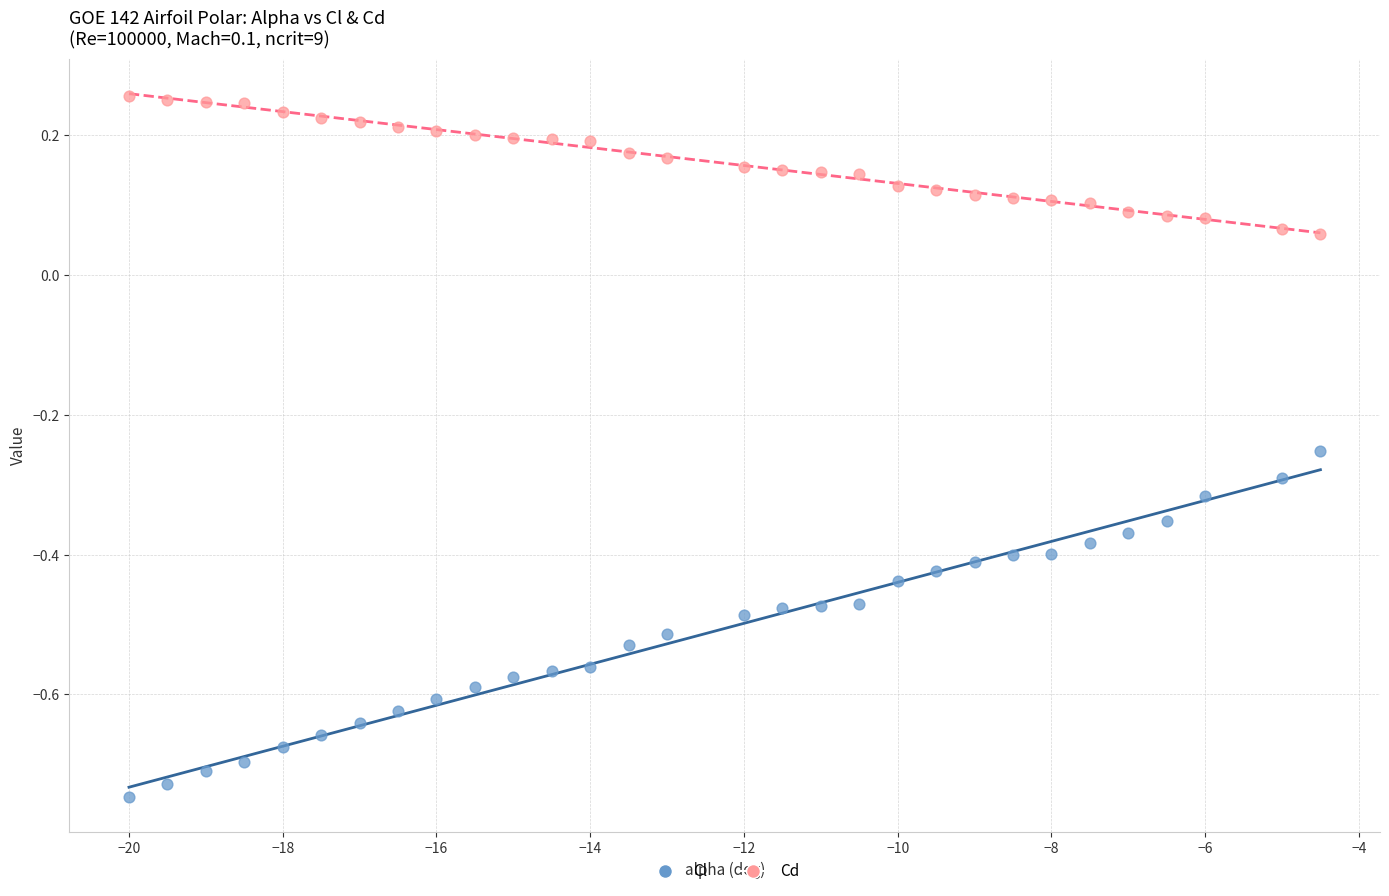

Which series contains the highest Y value?

Cd